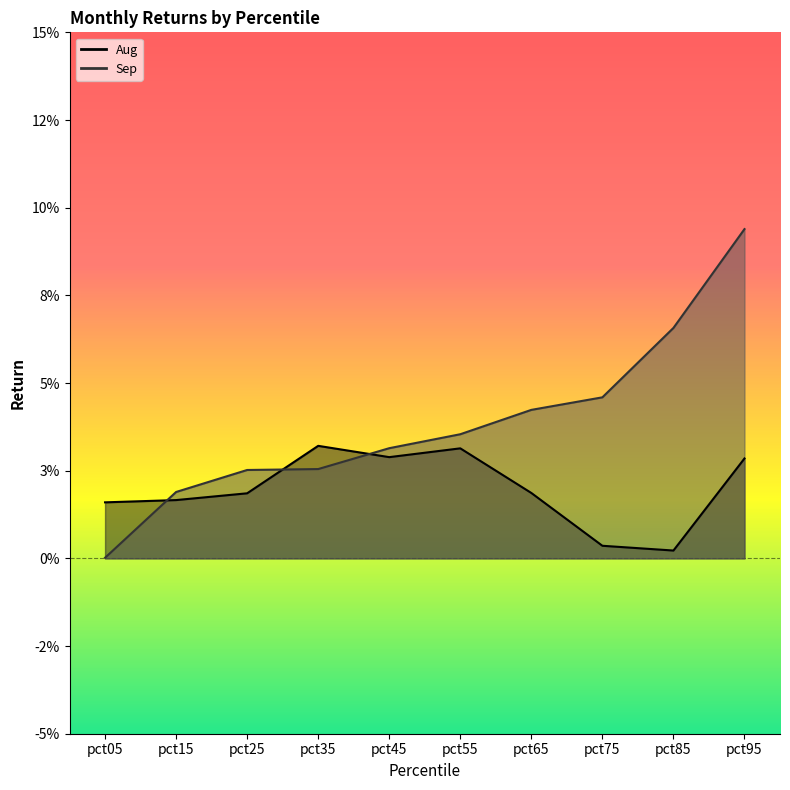

Which series has the widest spread of values?

Sep